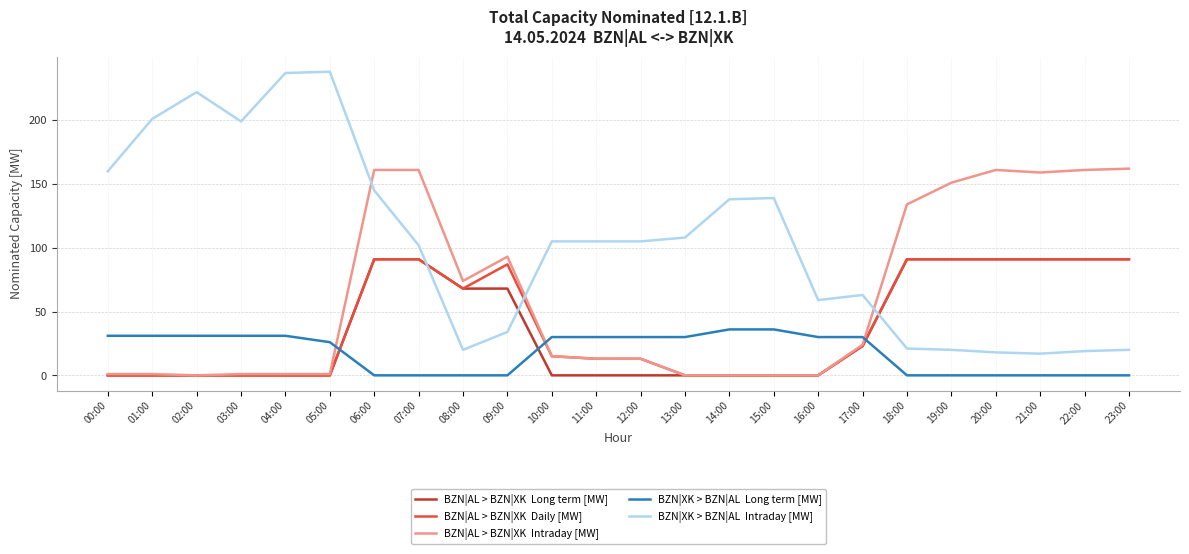

At which category is the sum across all series the highest?

06:00